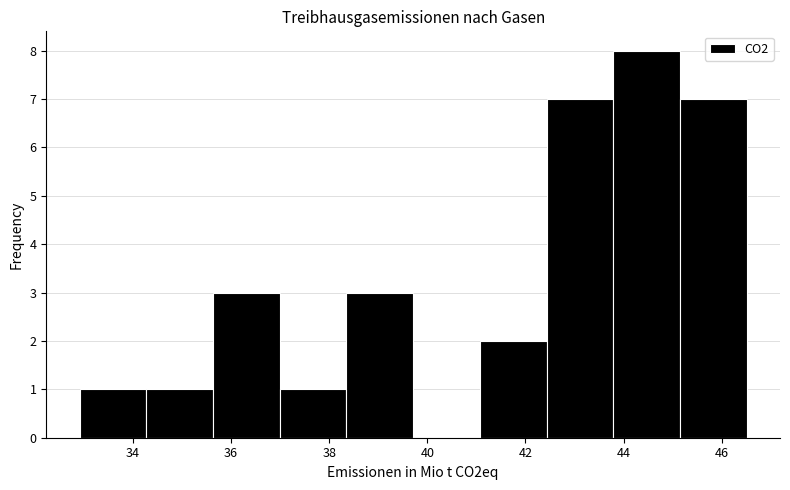

How tall is the bar that spans 41.0 to 42.4 on the x-axis? Neither the bar edges nor the heights are printed on the chart, so give them approximately, as read against the axes.

2